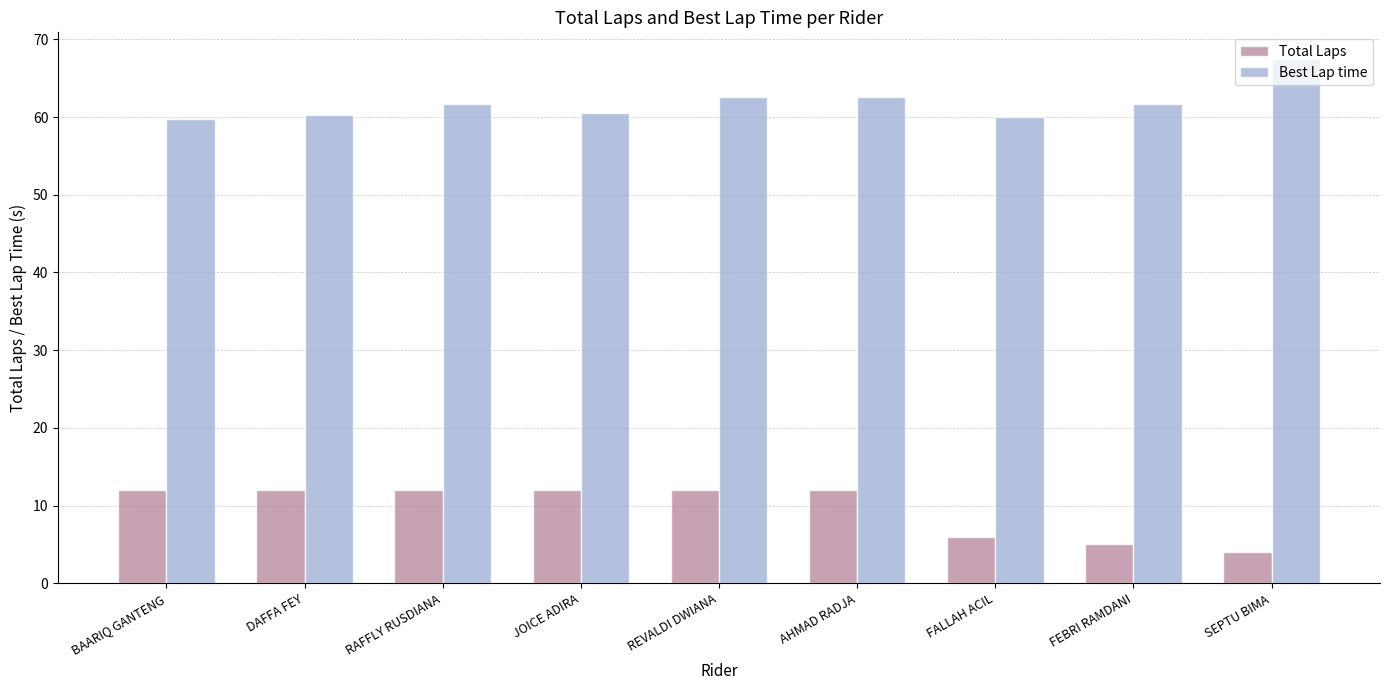

Between DAFFA FEY and FEBRI RAMDANI, which series saw the biggest shift?

Total Laps